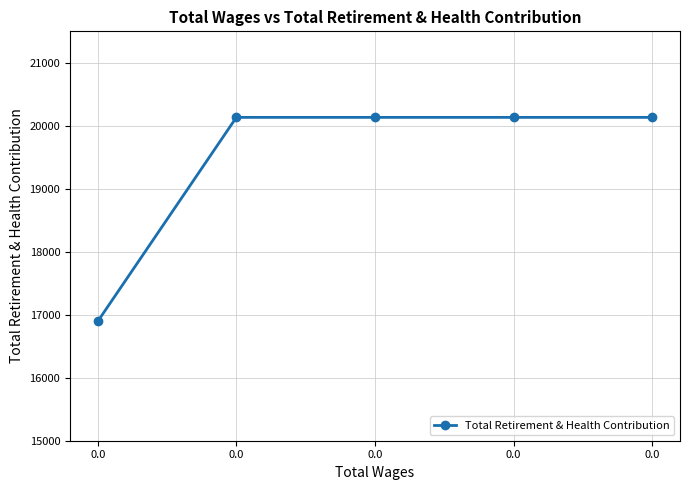

The value at 0.0 is 10642. True or false?

False